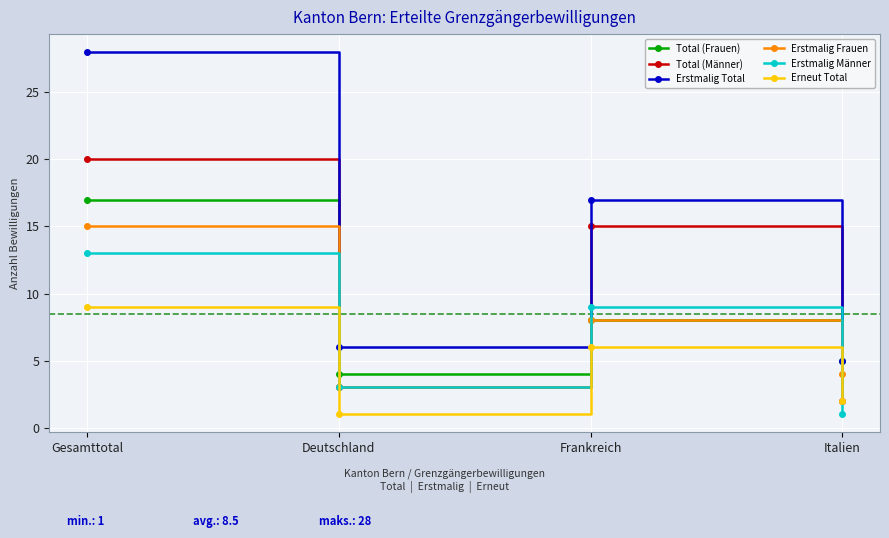

Rank the series by their maximum value, from lowest to highest.

Erneut Total, Erstmalig Männer, Erstmalig Frauen, Total (Frauen), Total (Männer), Erstmalig Total